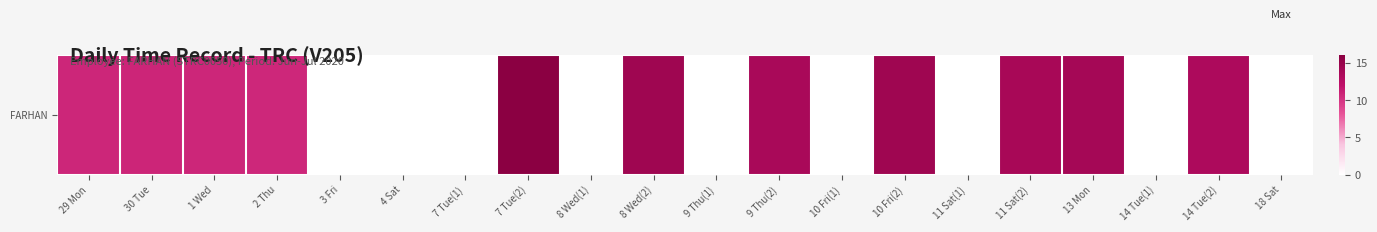

Rank the categories by value from highest to lowest.

7 Tue(2), 10 Fri(2), 8 Wed(2), 13 Mon, 11 Sat(2), 9 Thu(2), 14 Tue(2), 30 Tue, 29 Mon, 1 Wed, 2 Thu, 3 Fri, 4 Sat, 7 Tue(1), 8 Wed(1), 9 Thu(1), 10 Fri(1), 11 Sat(1), 14 Tue(1), 18 Sat